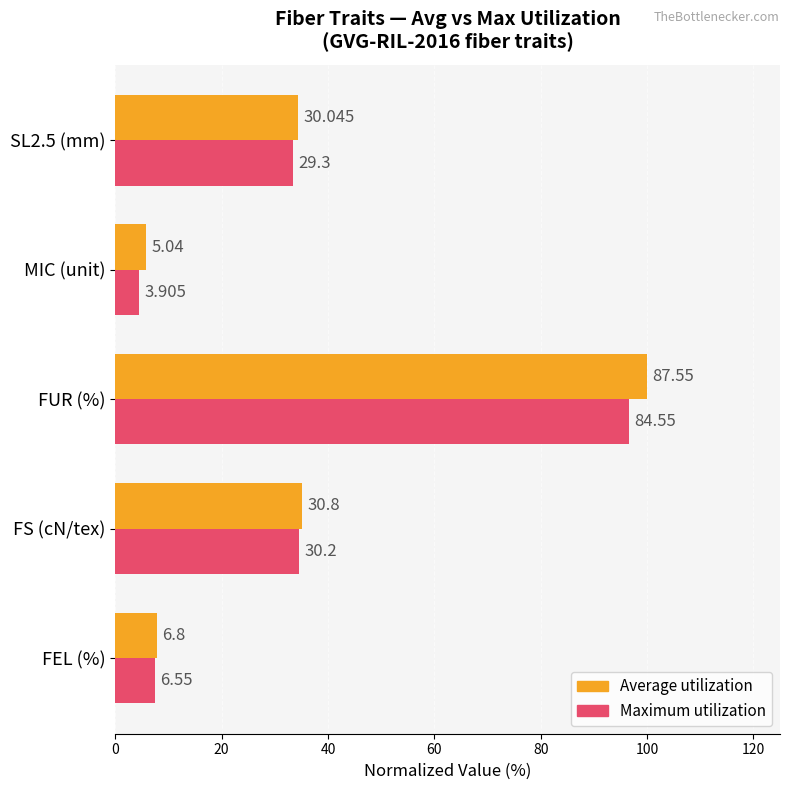

What is the value of the Average utilization bar at the 3rd from the left?

100.0